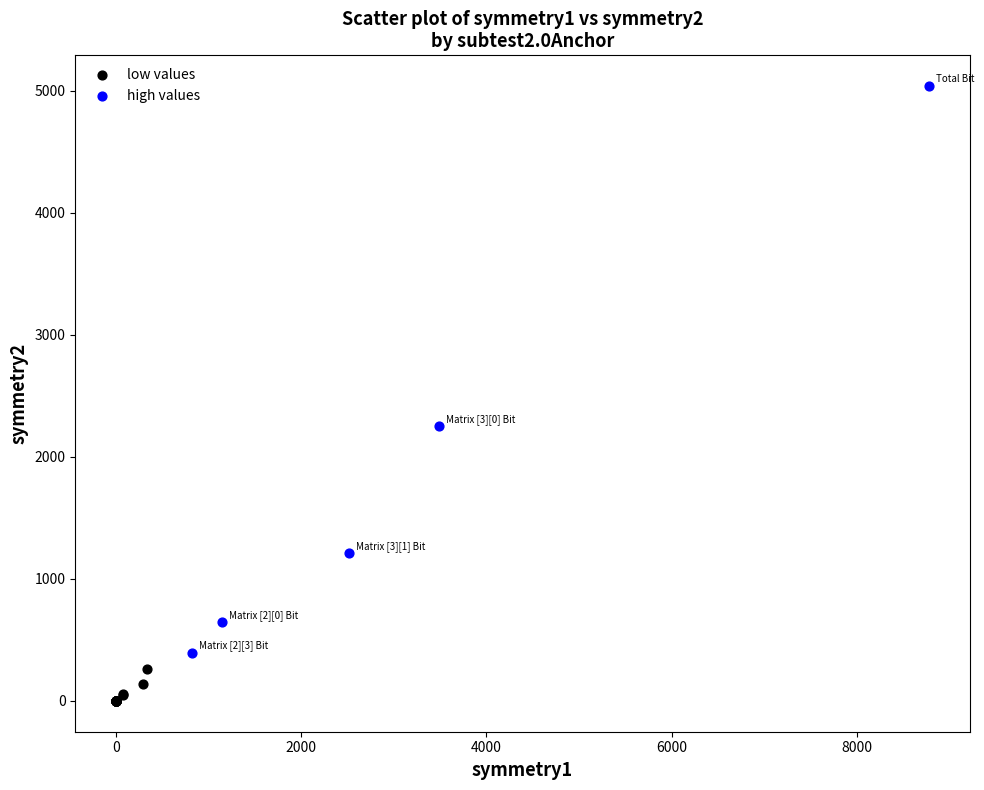

Which series contains the lowest Y value?

low values